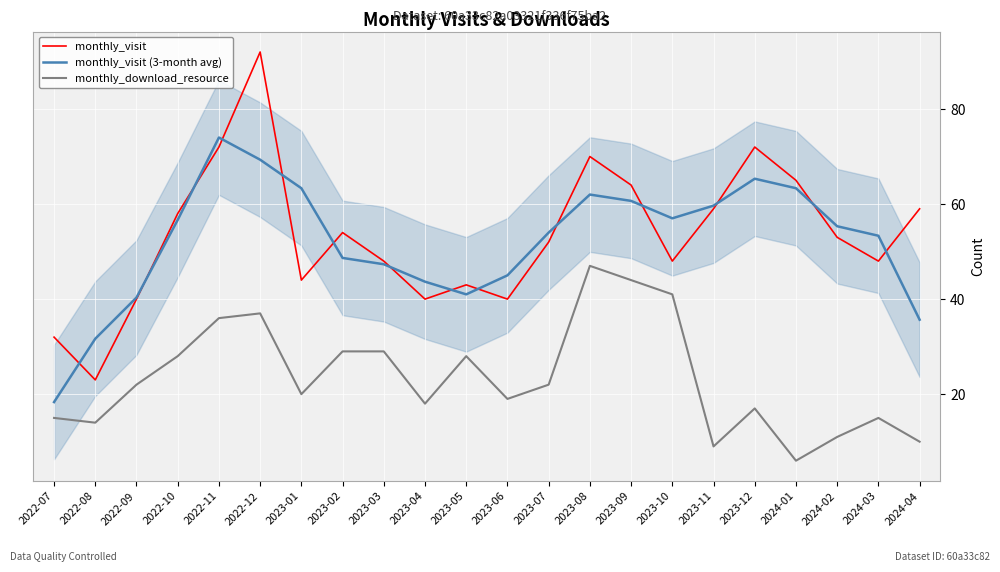

In monthly_visit, how many points are higher than both neighbors (excluding endpoints)?

5